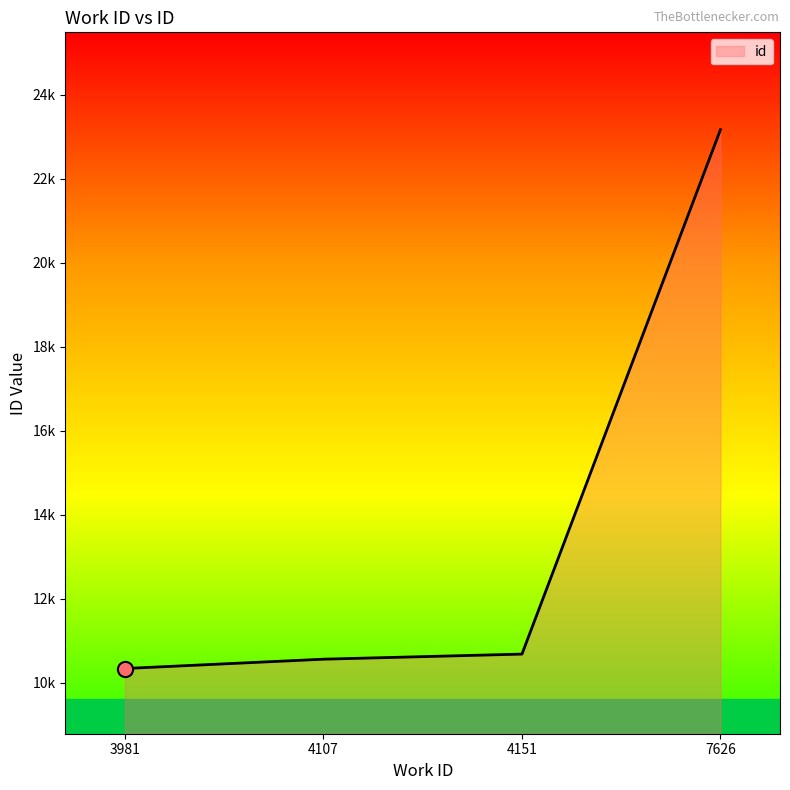

Approximately how many times larger is the value at 3981 compared to 4151?

1.0